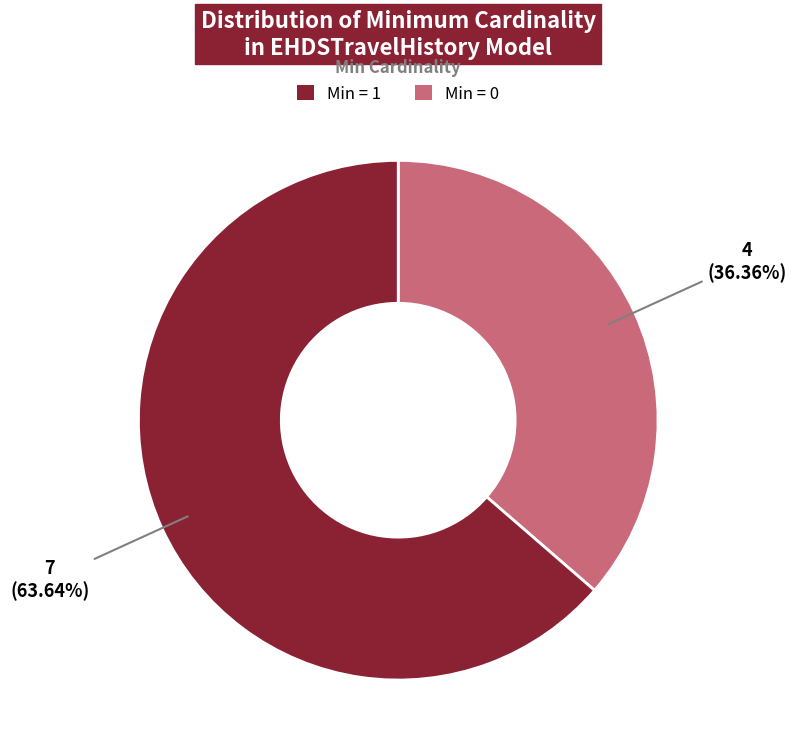

Is there a majority slice in this chart?

Yes